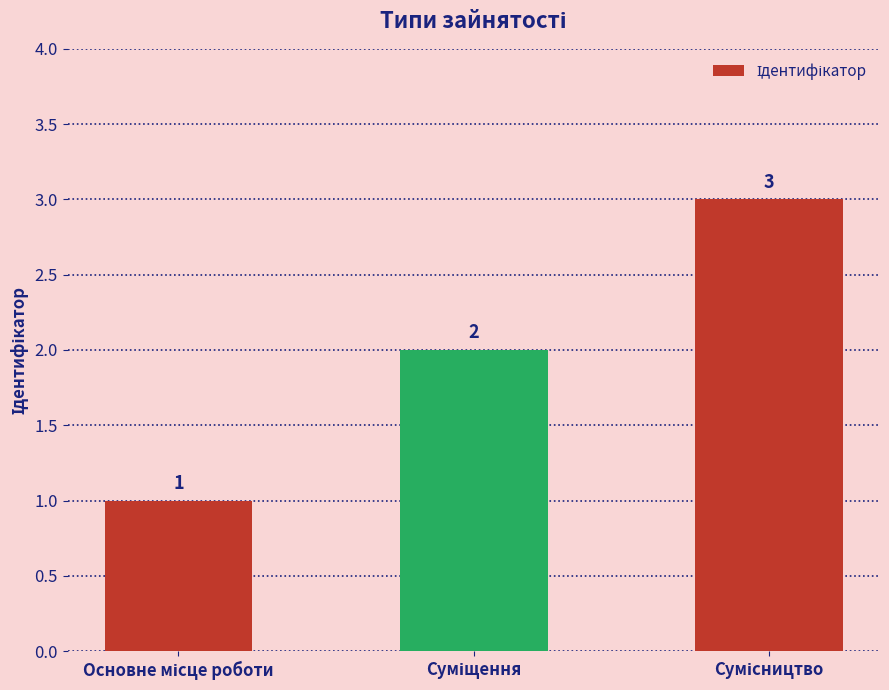

How many values are between 1 and 3?

3